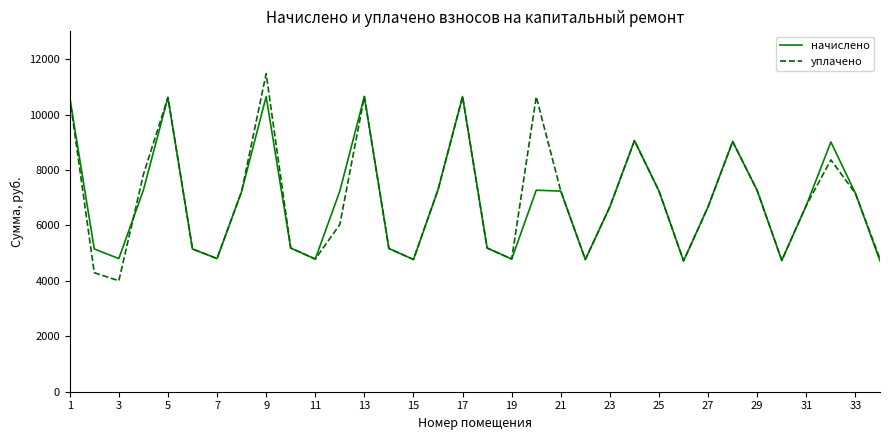

What is the maximum value shown in the chart?

11471.1